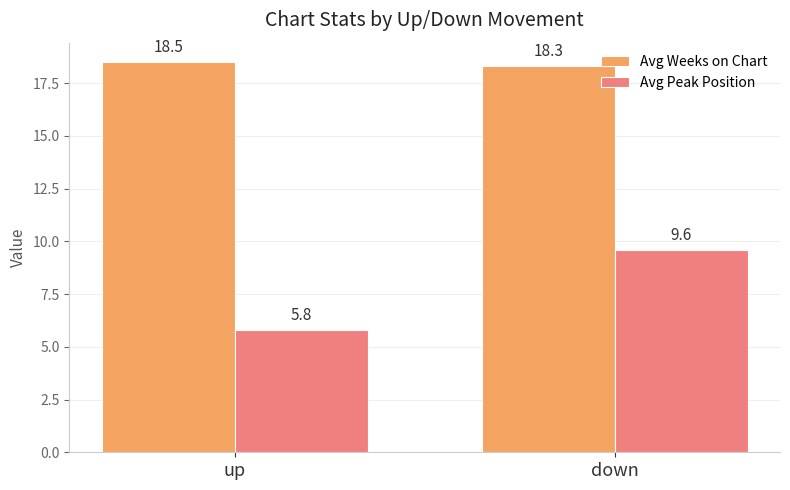

Which series has the largest total across all categories?

Avg Weeks on Chart